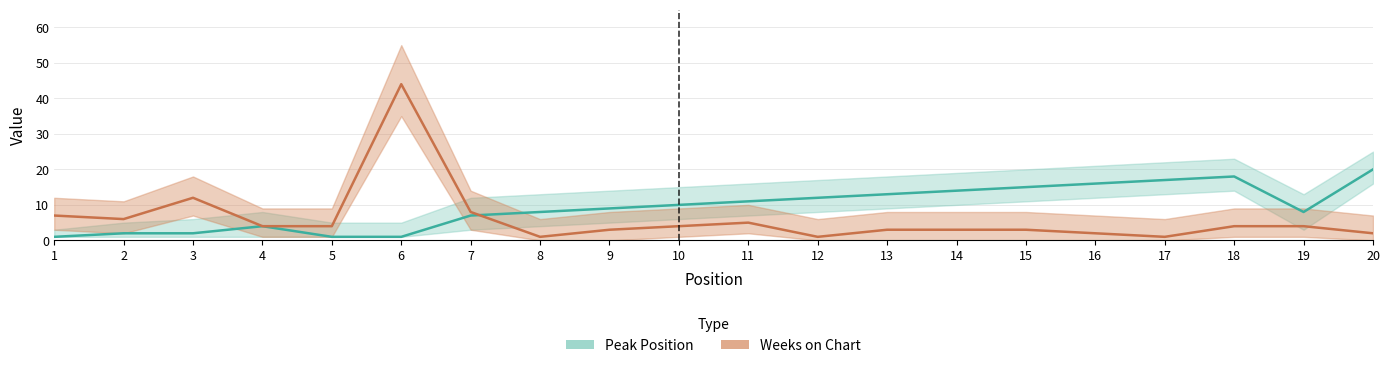

Reading left to right, extract all data points from this chart.

Peak Position: 1	2	2	4	1	1	7	8	9	10	11	12	13	14	15	16	17	18	8	20
Weeks on Chart: 7	6	12	4	4	44	8	1	3	4	5	1	3	3	3	2	1	4	4	2
Peak Position Upper: 3	5	6	8	5	5	12	13	14	15	16	17	18	19	20	21	22	23	13	25
Peak Position Lower: 1	1	1	1	1	1	3	4	5	6	7	8	9	10	11	12	13	14	3	16
Weeks Upper: 12	11	18	9	9	55	14	6	8	9	10	6	8	8	8	7	6	9	9	7
Weeks Lower: 3	2	7	1	1	35	3	0	0	1	2	0	0	0	0	0	0	1	1	0